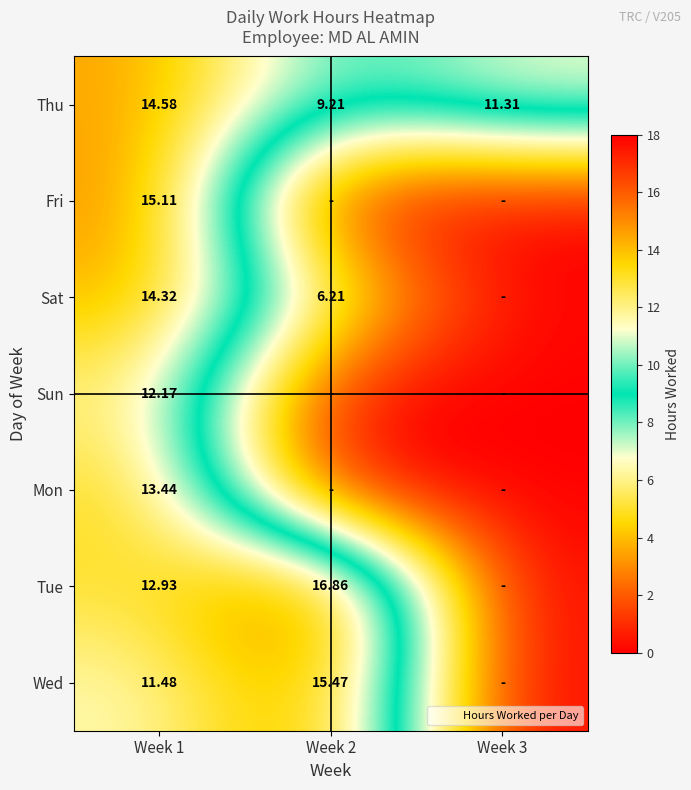

The value of Tue at Week 1 is 7.8. True or false?

False